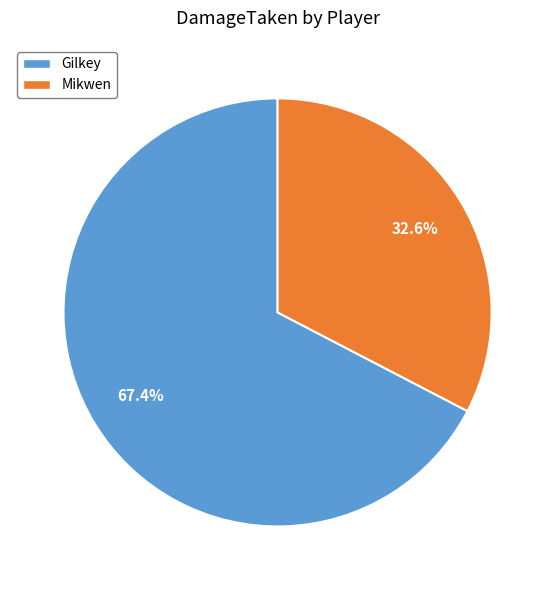

Which has a higher value, Gilkey or Mikwen?

Gilkey